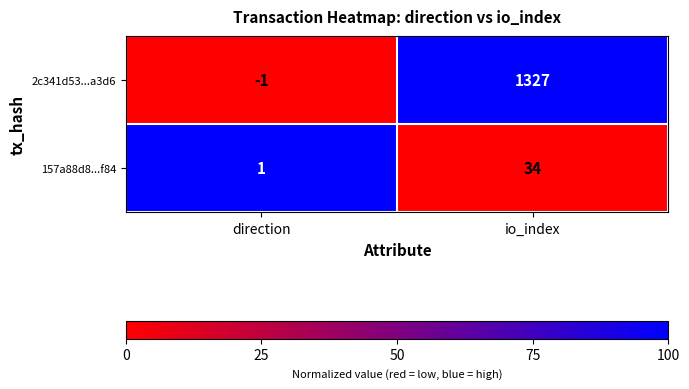

What is the average value of the 157a88d8...f84 series?

18